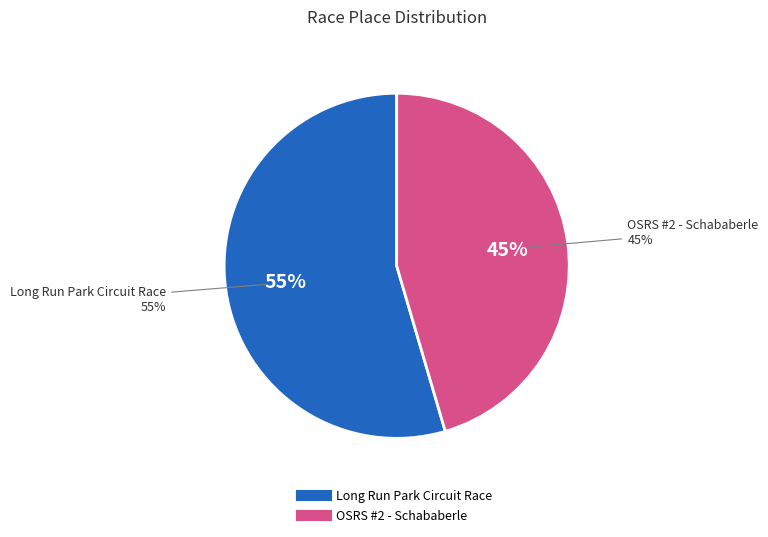

Count the number of slices in the pie.

2